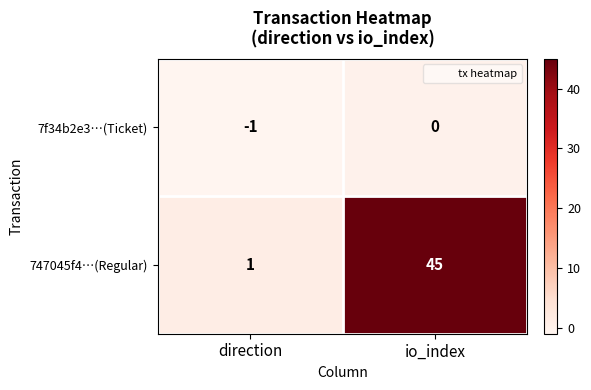

What is the maximum value shown in the chart?

45